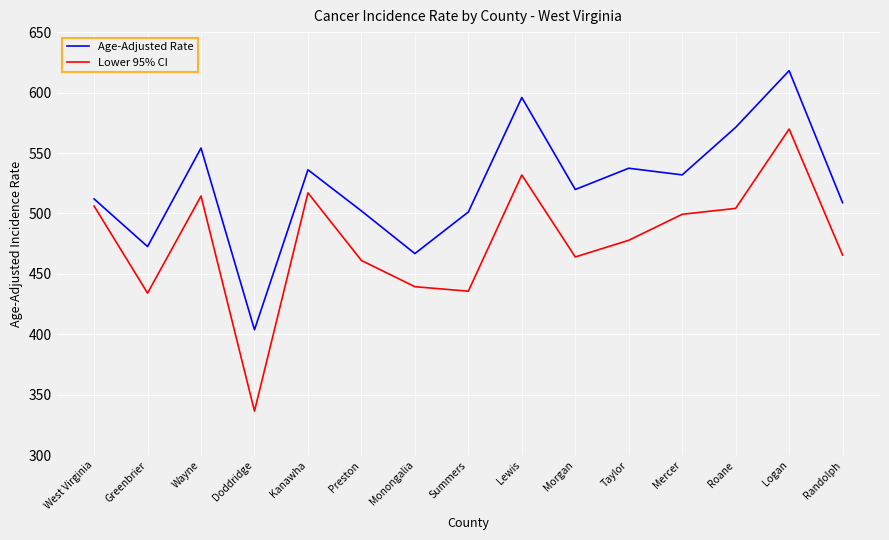

Does the chart display data point markers on the line(s)?

No